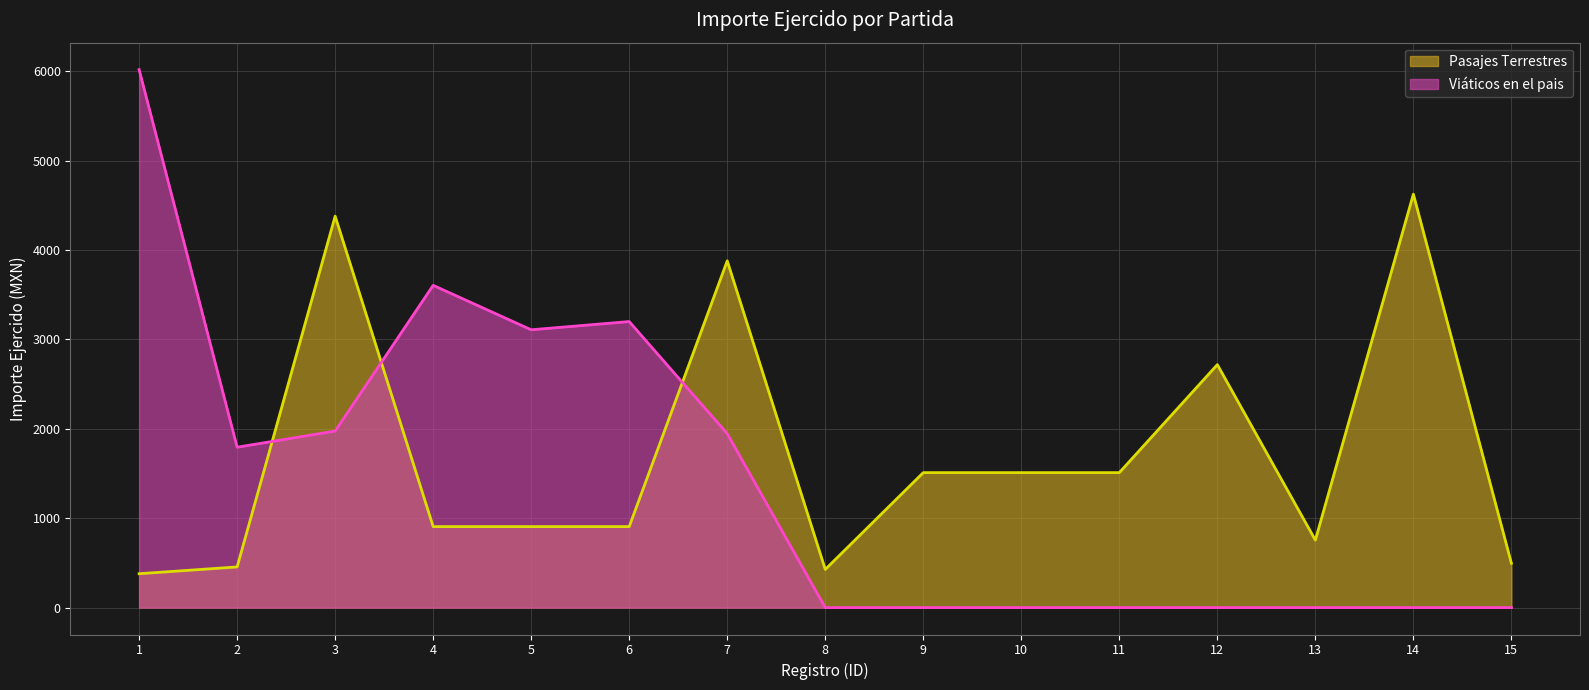

How many interior local valleys does the Viáticos en el pais series have?

2